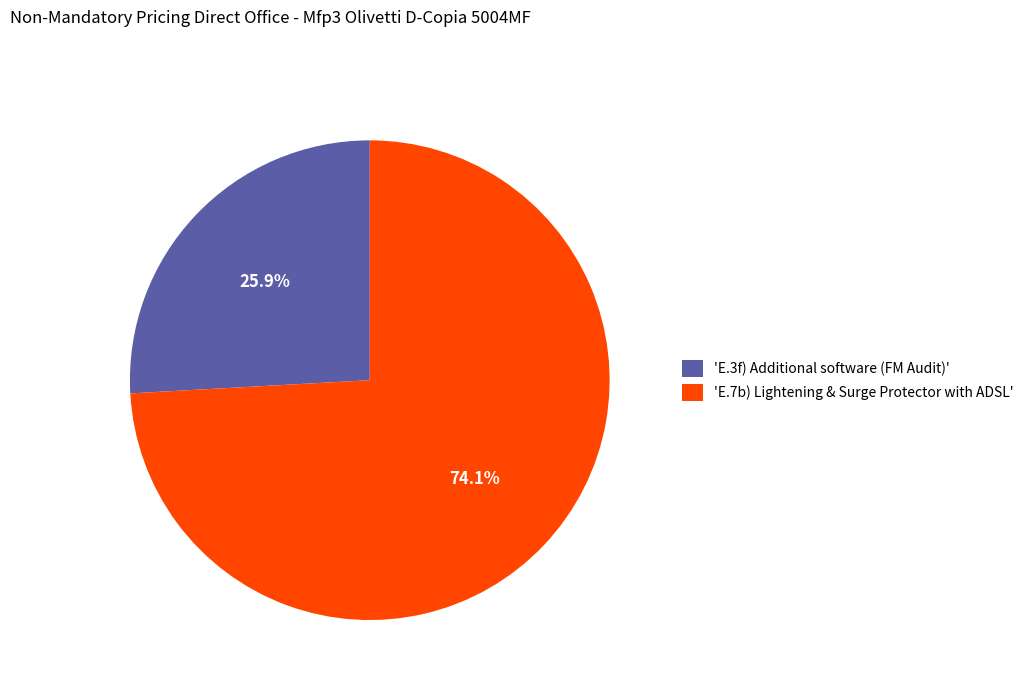

To the nearest percent, what is the difference between the largest and smallest slice percentages?

48%